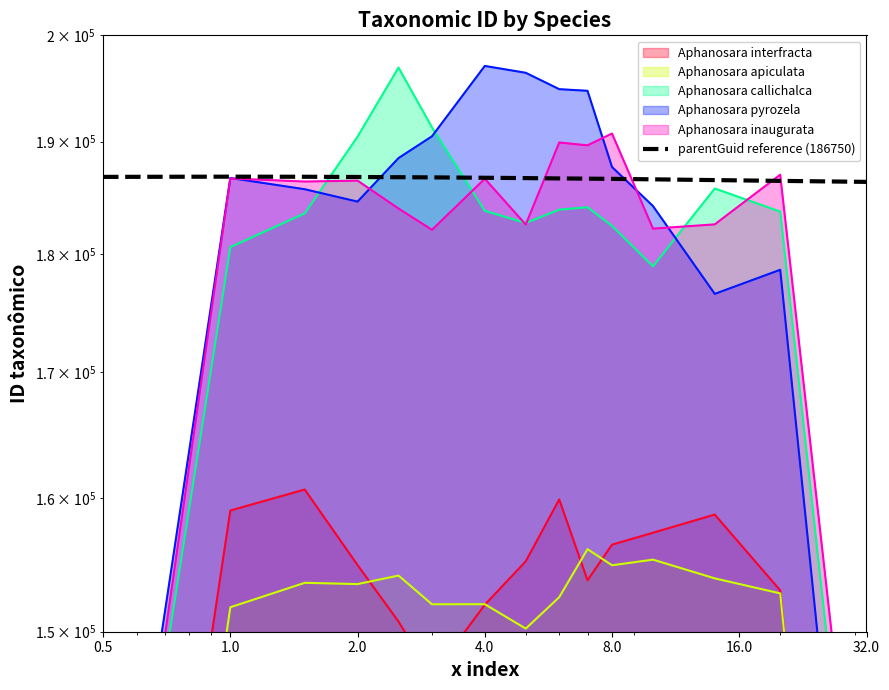

True or false: the data has more than 1 interior local peaks.

False